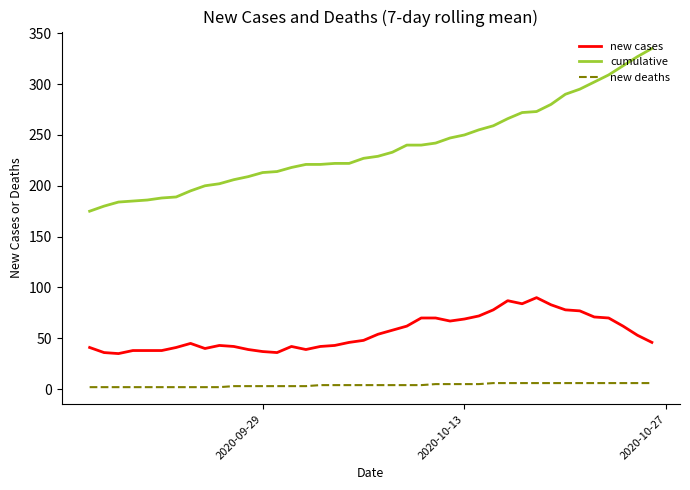

List the series in order of their peak value, lowest first.

new deaths, new cases, cumulative